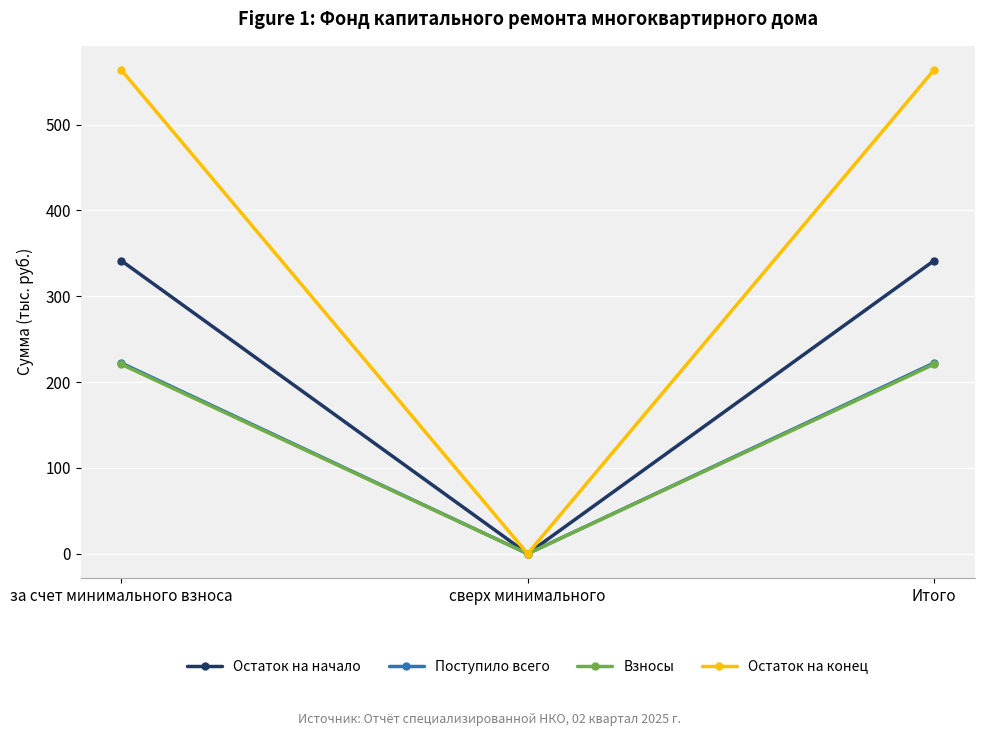

Does the chart have visible grid lines?

Yes